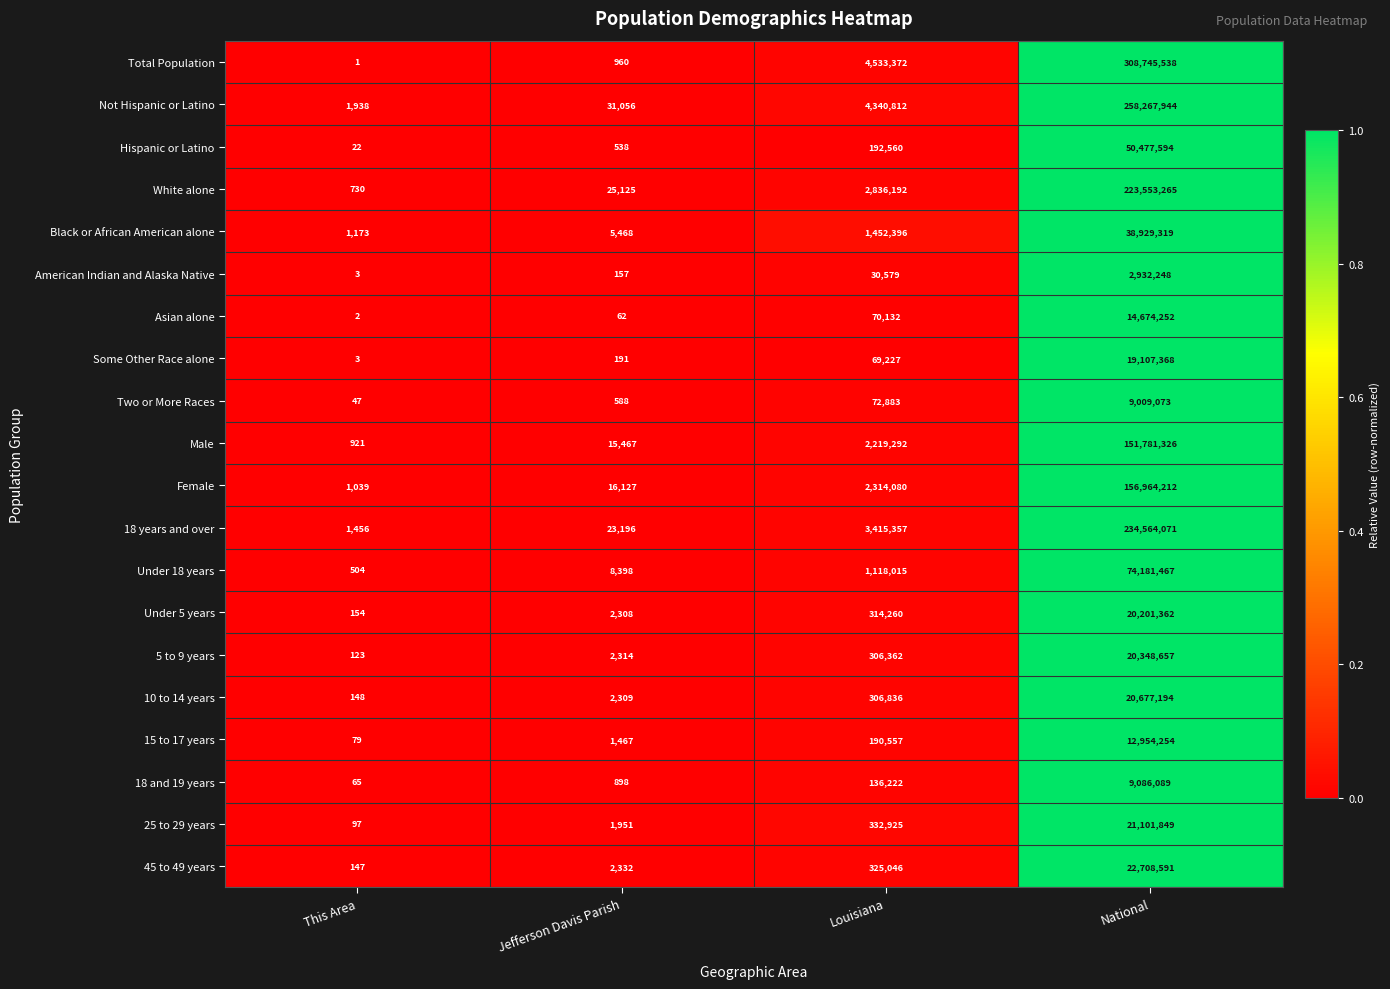

What is the difference between the highest and lowest values at Jefferson Davis Parish?

30994